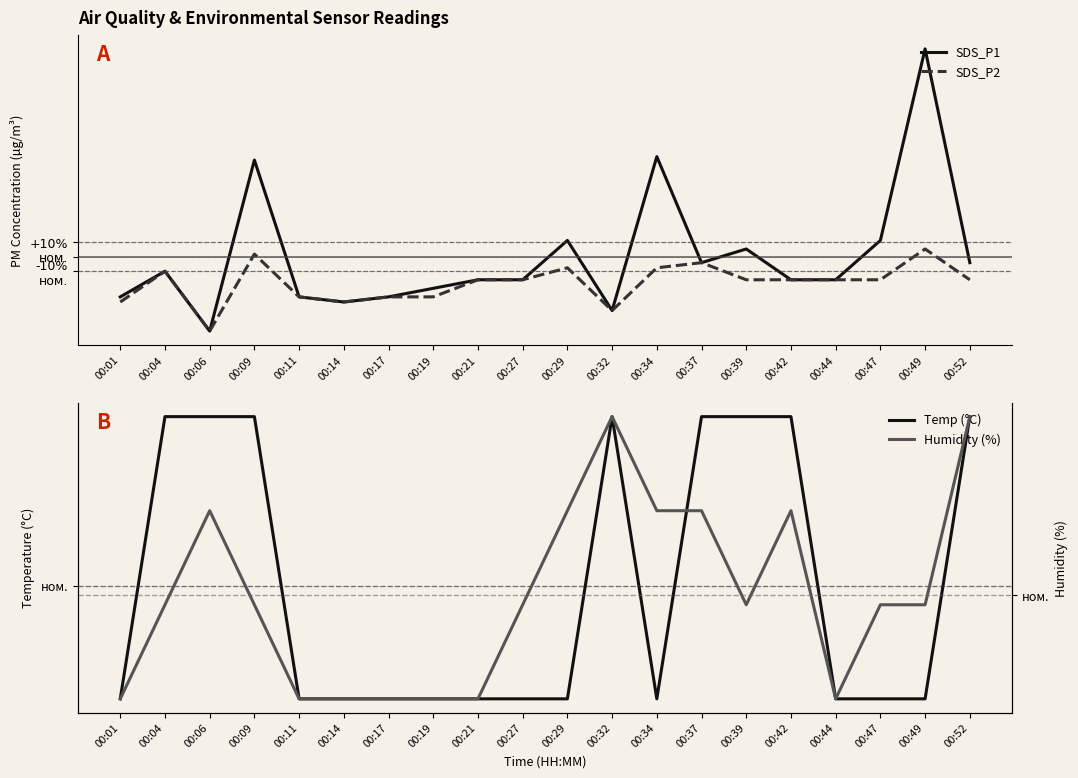

In SDS_P1, how many points are higher than both neighbors (excluding endpoints)?

6